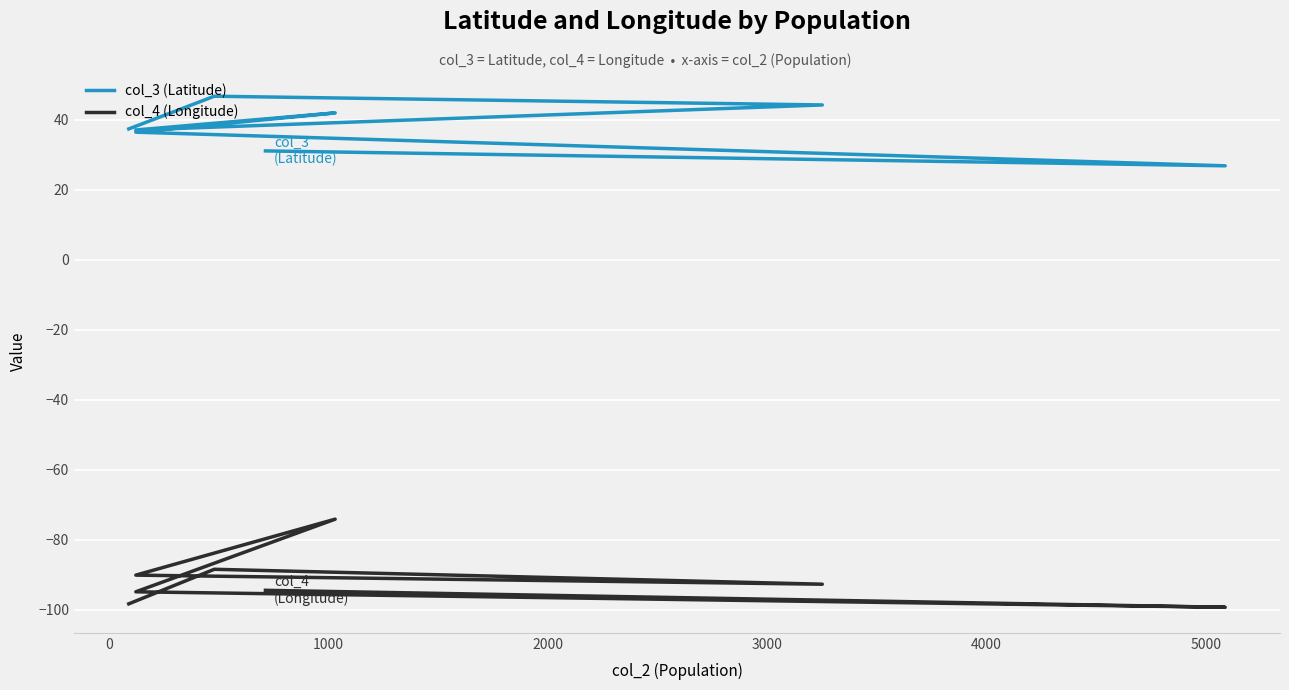

How many data points in col_3 (Latitude) are less than 37?

3